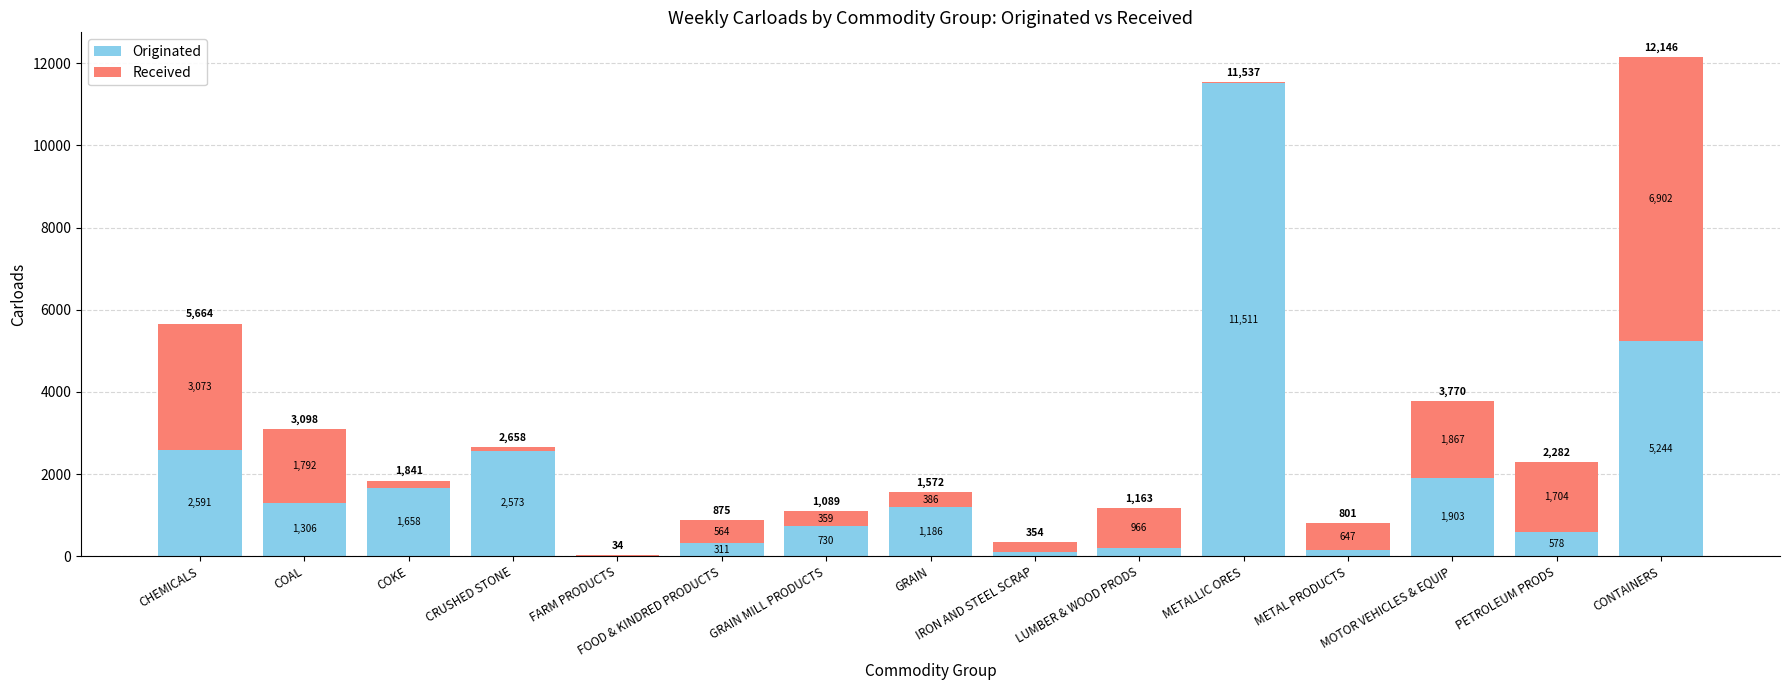

What is the highest value of the Originated series?

11511